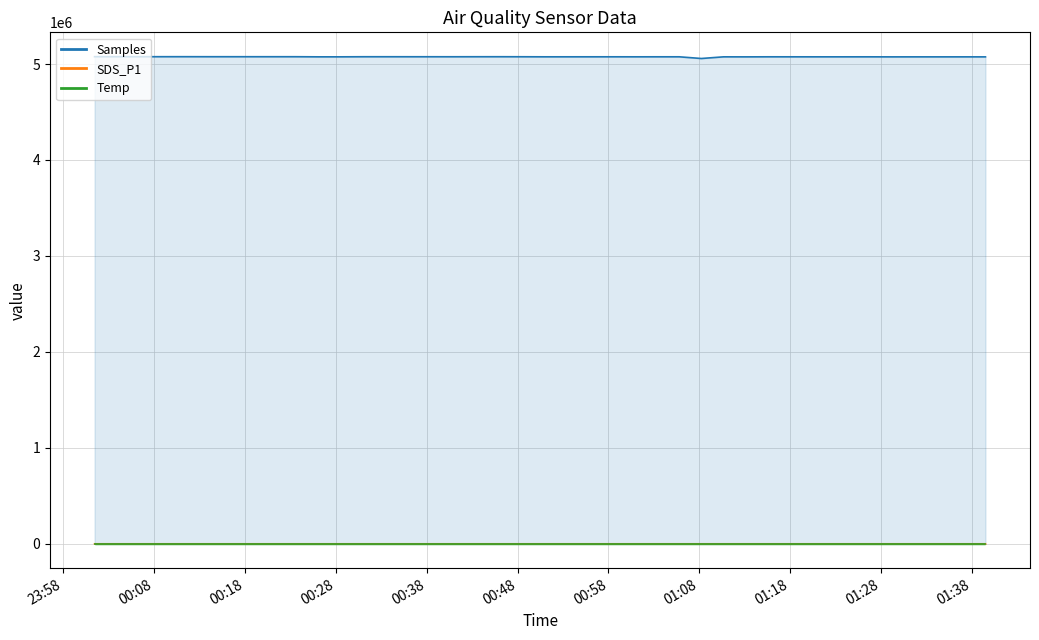

What is the difference between the second highest and minimum values in the Temp series?

0.6